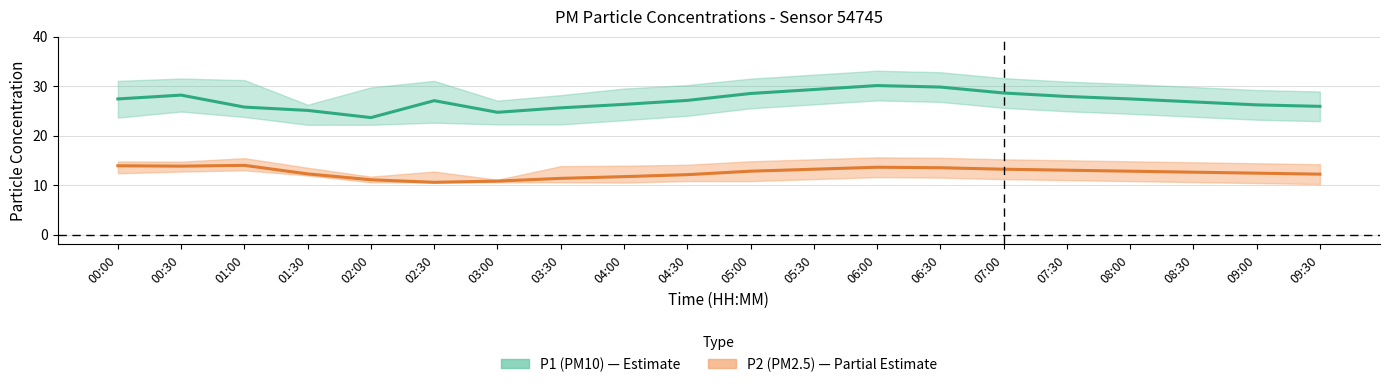

True or false: P1 (PM10) has a value of 15.1 at 00:00.

False